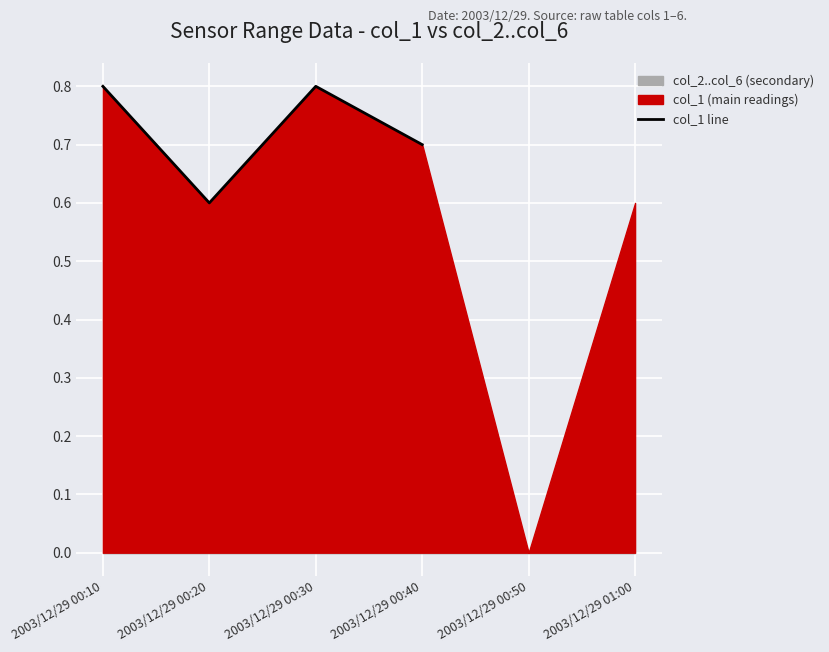

At which category does the chart reach its peak across all series?

2003/12/29 00:10